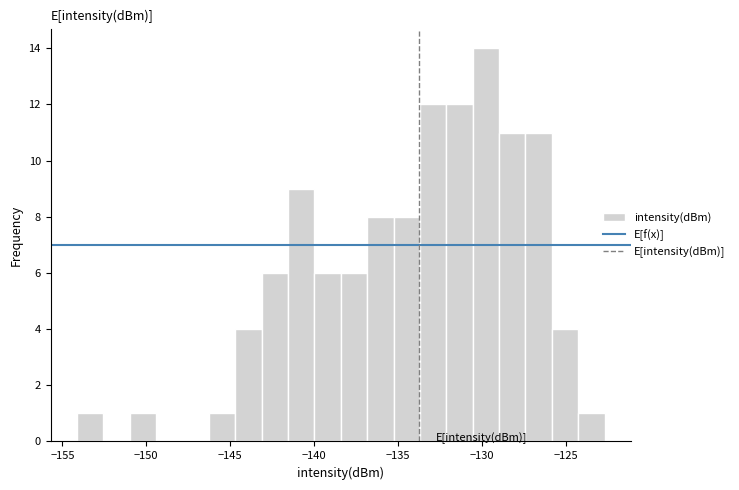

Around what value on the x-axis is the tallest bar? Give the approximate position of its centre, as read against the axis.

-130.0